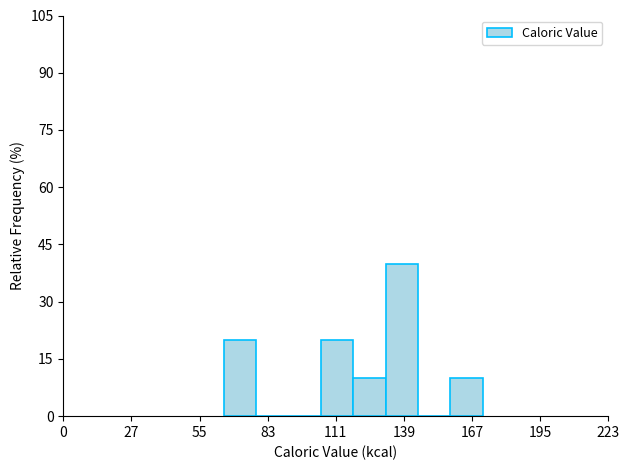

Around what value on the x-axis is the tallest bar? Give the approximate position of its centre, as read against the axis.

140